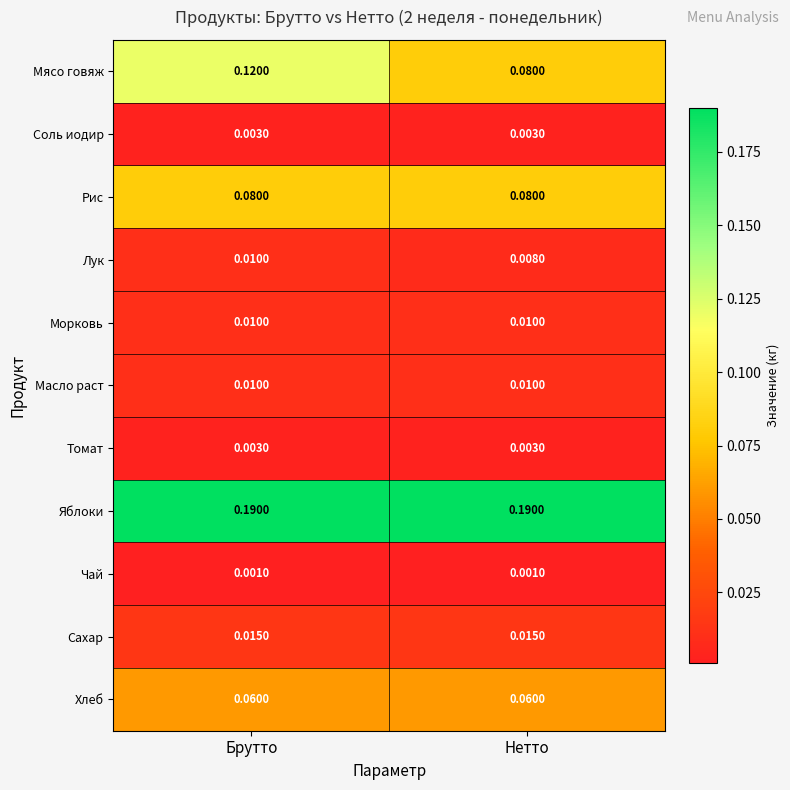

Which series changed the most between Брутто and Нетто?

Мясо говяж